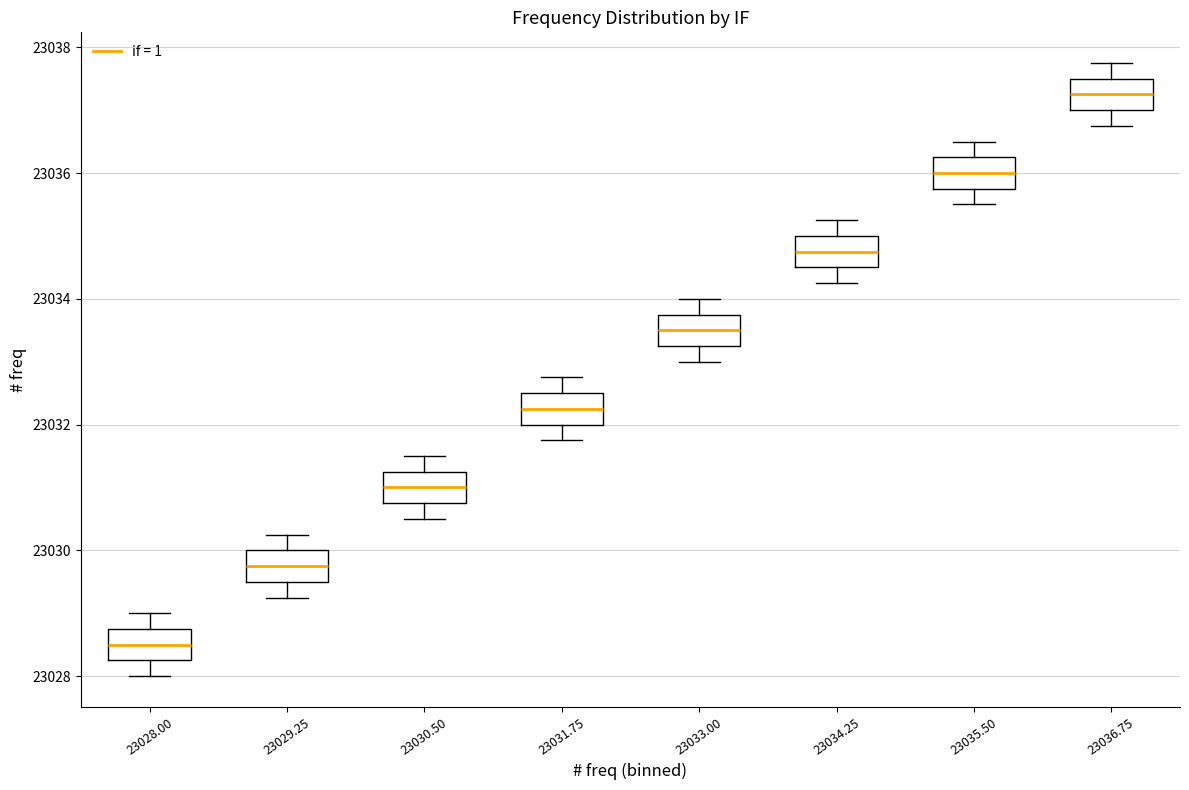

Reading left to right, read every box against the y-axis: the position of its median line, the range the box covers, and the ends of its whiskers. The values are not printed on the chart, so give them approximately, as read against the axis.

23028.00: median 23028.6, box 23028.2 to 23028.8, whiskers 23028.0 to 23029.0
23029.25: median 23029.8, box 23029.6 to 23030.0, whiskers 23029.2 to 23030.2
23030.50: median 23031.0, box 23030.8 to 23031.2, whiskers 23030.6 to 23031.6
23031.75: median 23032.2, box 23032.0 to 23032.6, whiskers 23031.8 to 23032.8
23033.00: median 23033.6, box 23033.2 to 23033.8, whiskers 23033.0 to 23034.0
23034.25: median 23034.8, box 23034.6 to 23035.0, whiskers 23034.2 to 23035.2
23035.50: median 23036.0, box 23035.8 to 23036.2, whiskers 23035.6 to 23036.6
23036.75: median 23037.2, box 23037.0 to 23037.6, whiskers 23036.8 to 23037.8